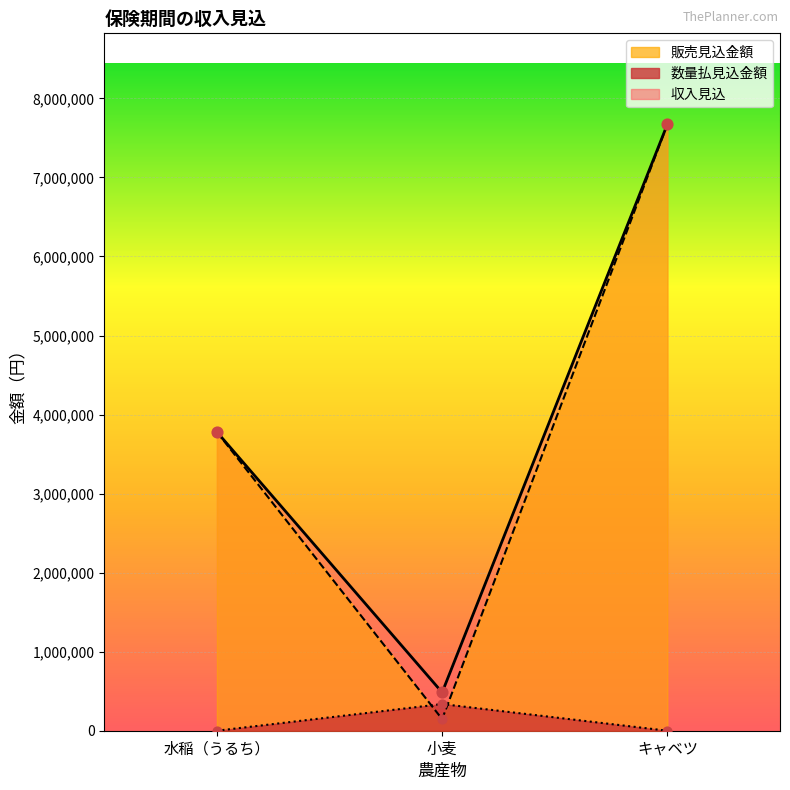

Which series has the largest total across all categories?

収入見込